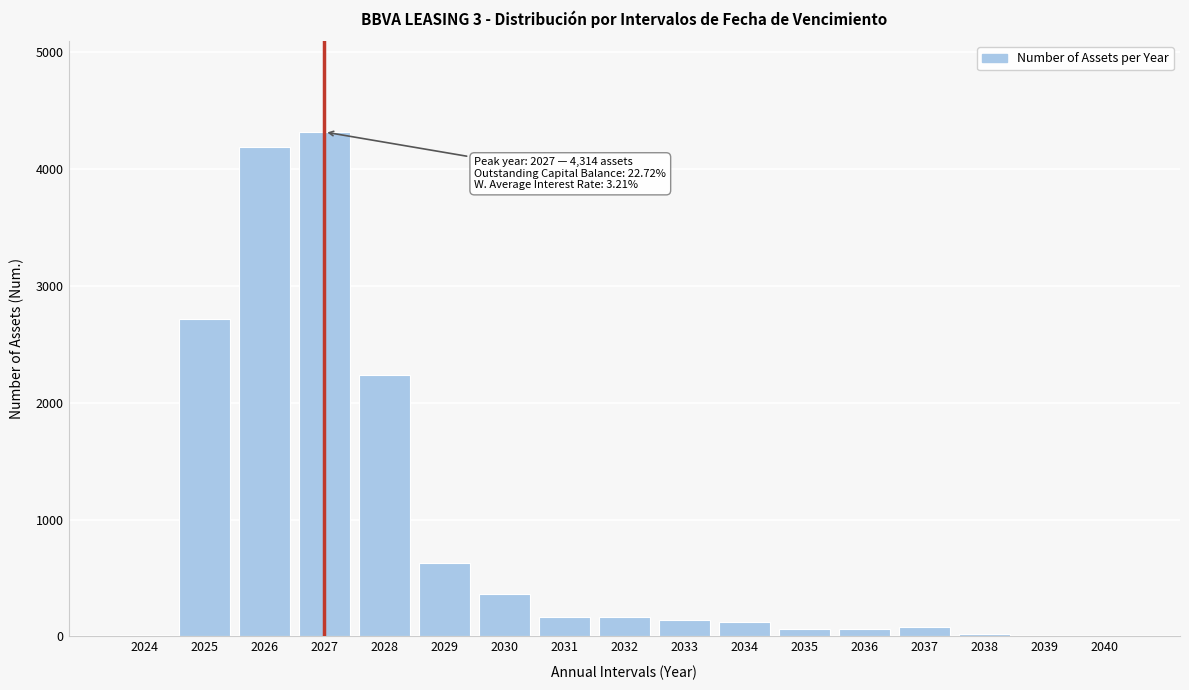

What is the change in value from 2030 to 2031?

-197